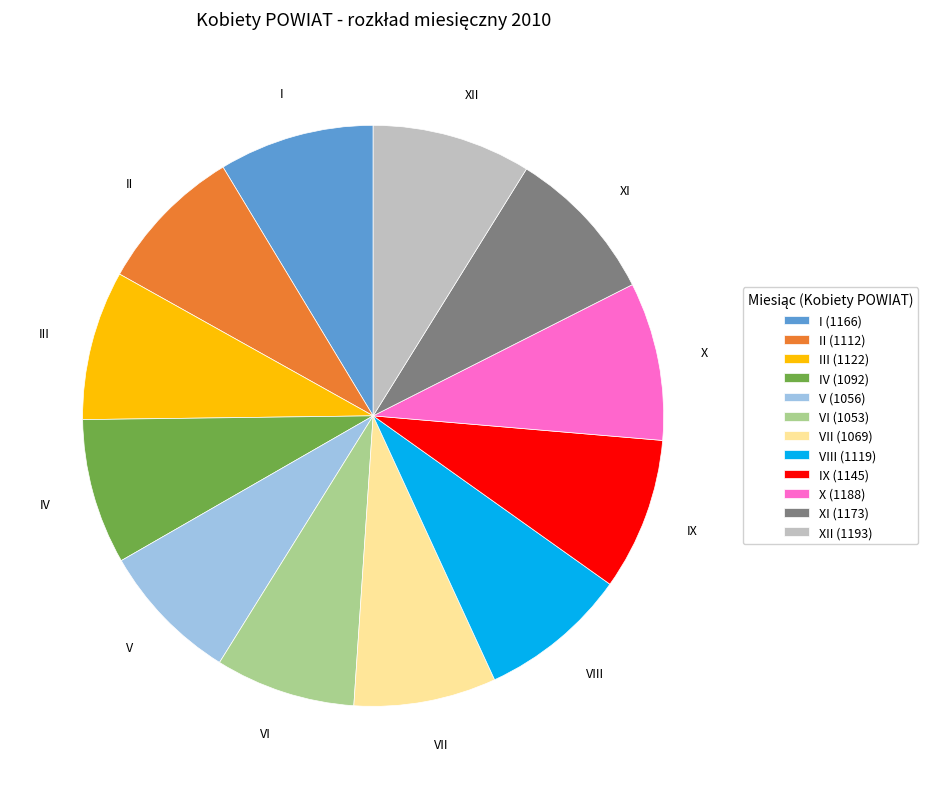

Is II the majority of the pie?

No